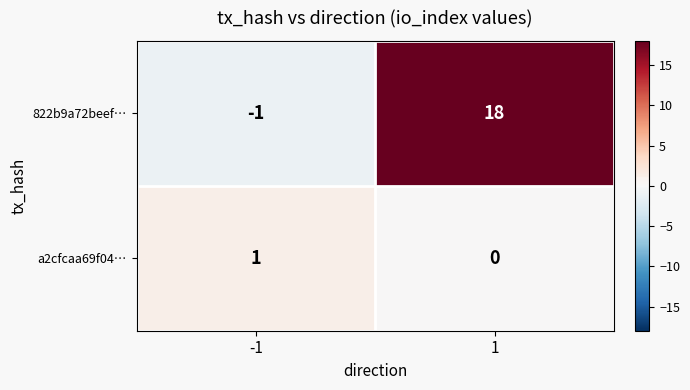

Rank the series by their maximum value, from lowest to highest.

a2cfcaa69f04…, 822b9a72beef…